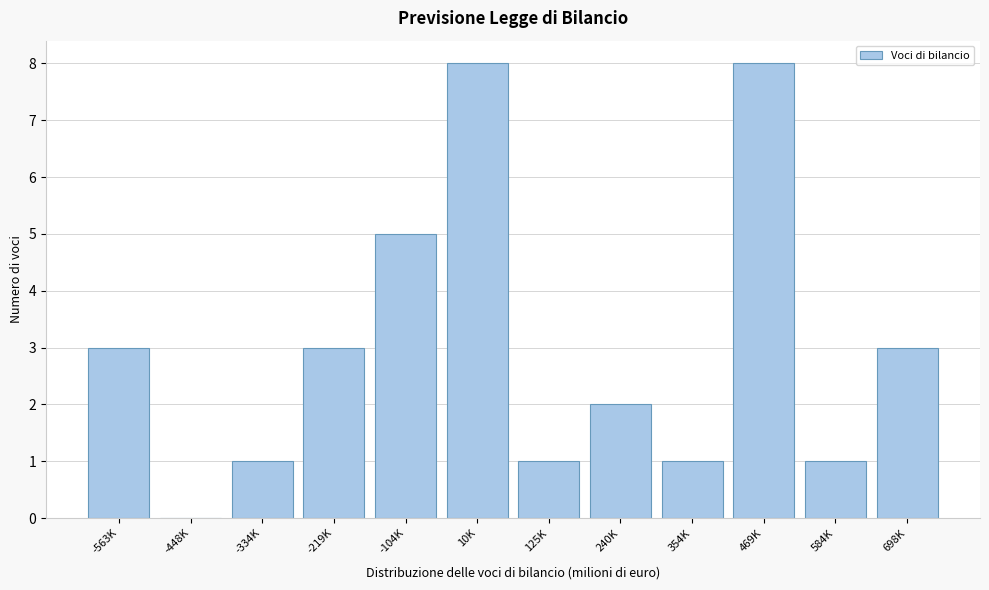

Reading right to left, extract all data points from this chart.

698K=3	584K=1	469K=8	354K=1	240K=2	125K=1	10K=8	-104K=5	-219K=3	-334K=1	-448K=0	-563K=3